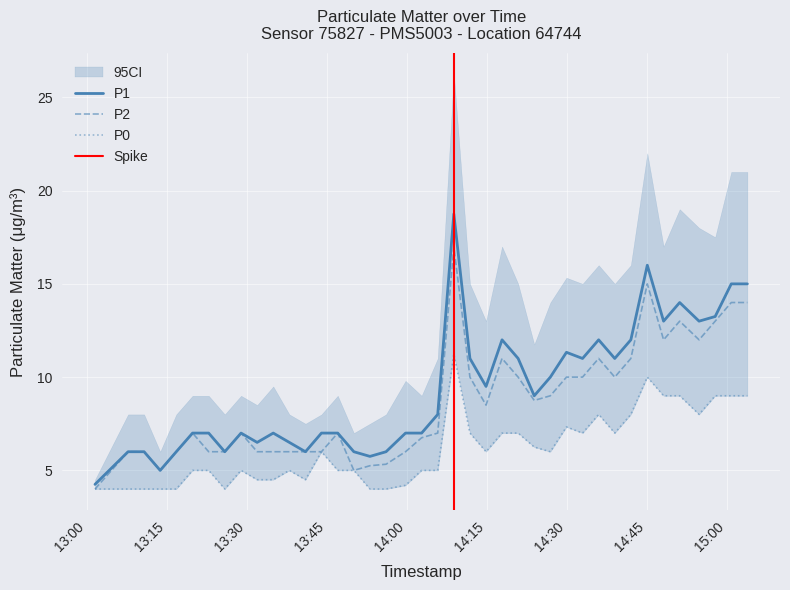

What is the sum of the P1 values at 2023-07-16T14:23:52 and 2023-07-16T13:41:00?

15.0